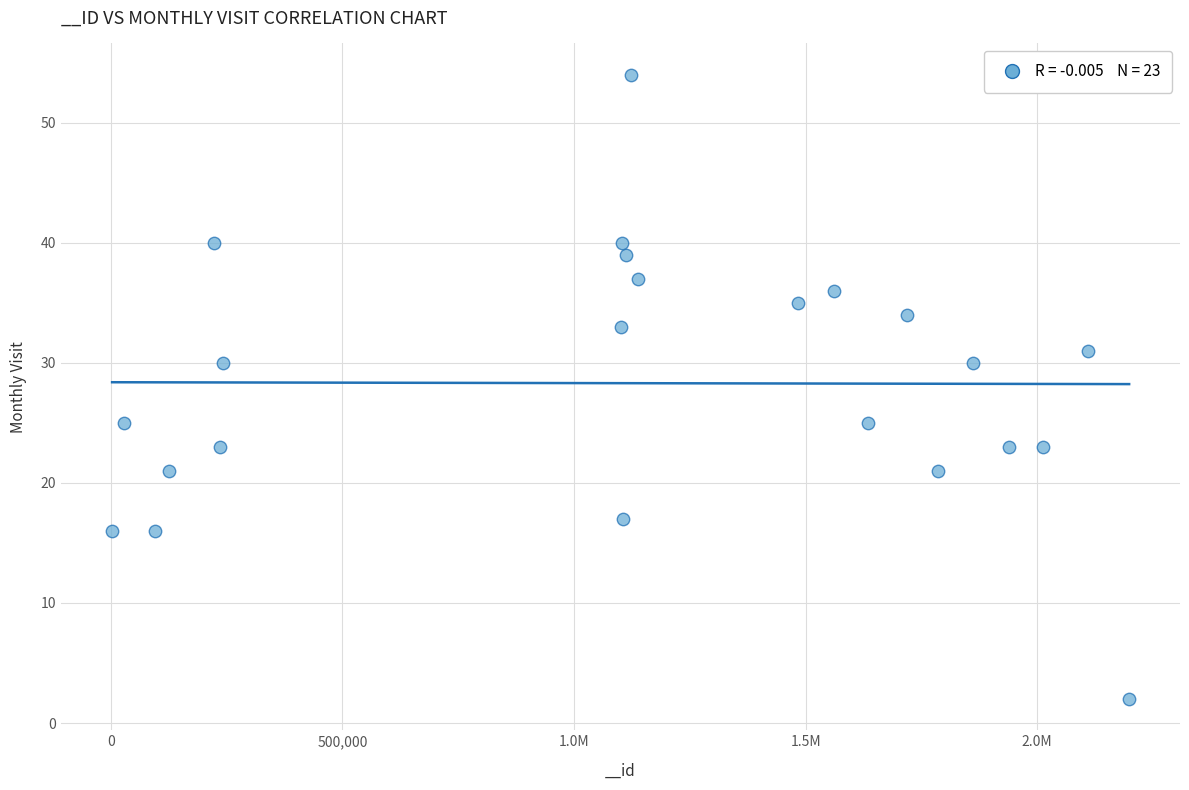

What is the range of X values (max minus min)?

2195755